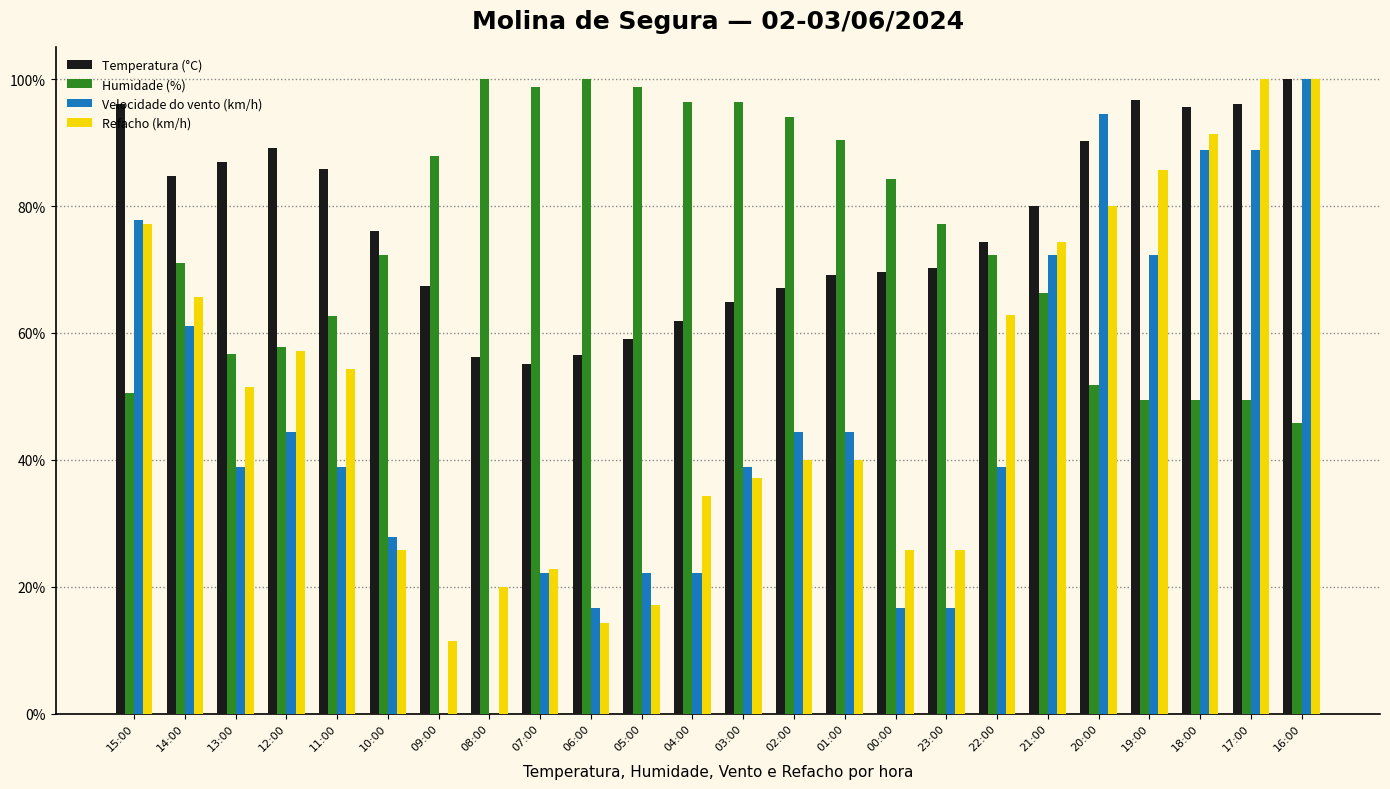

Which series has the largest total across all categories?

Temperatura (°C)